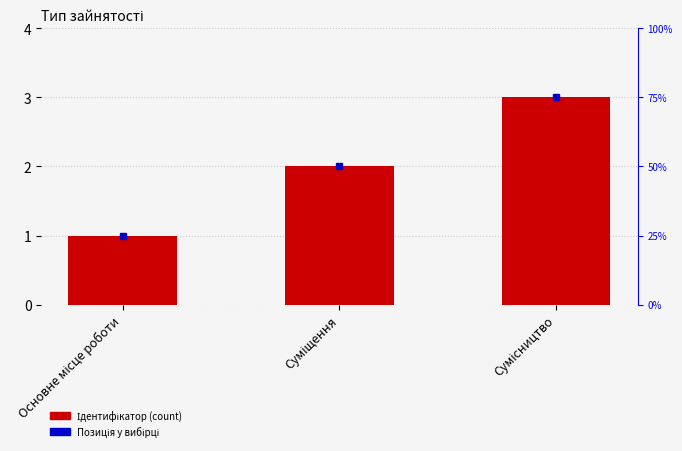

What position from the right is Сумісництво?

1